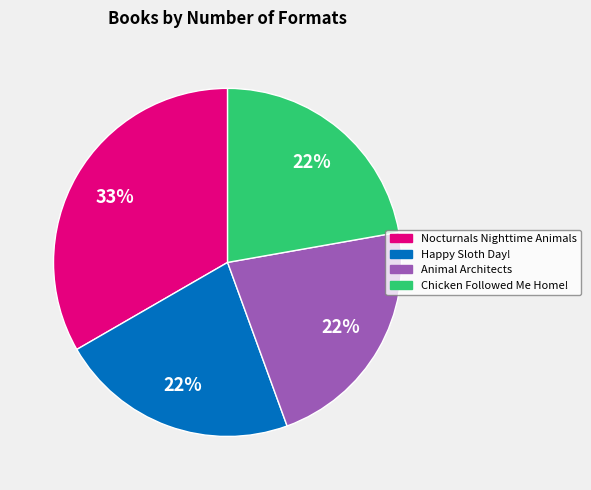

Does any single category account for the majority?

No